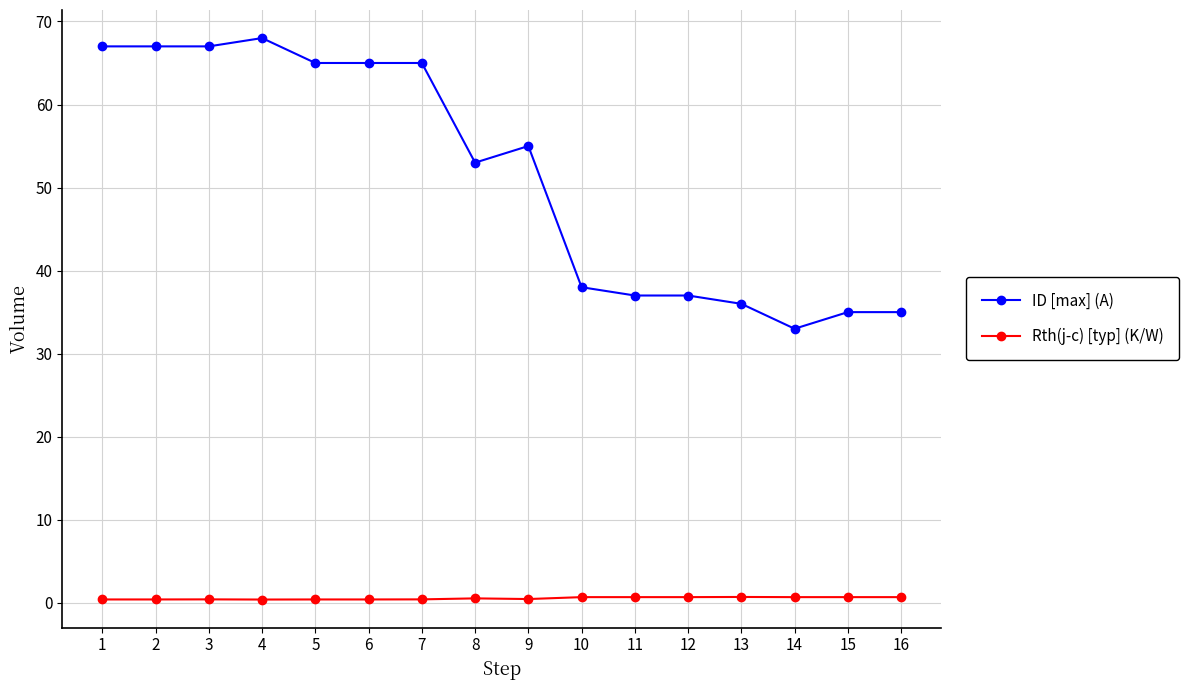

What is the difference between the second highest and minimum values in the ID [max] (A) series?

34.0